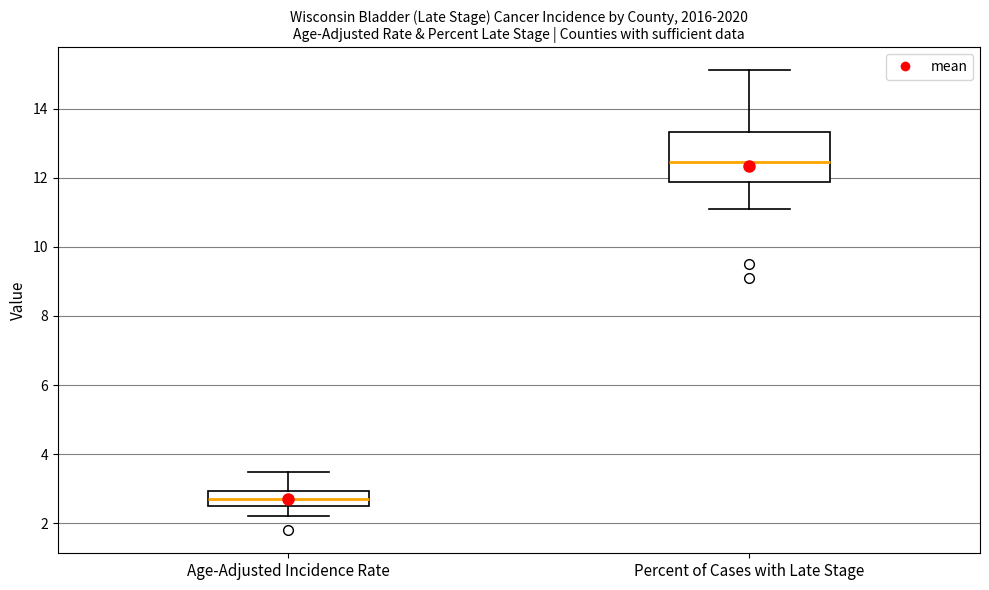

Which box has the lowest median line?

Age-Adjusted Incidence Rate